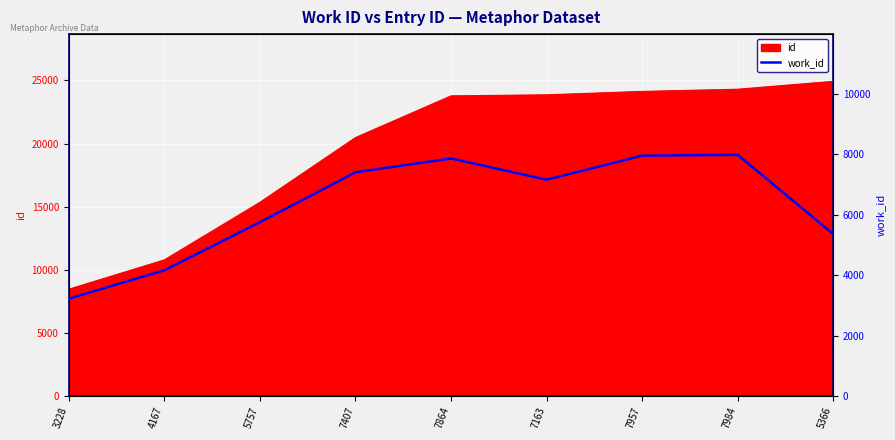

Between 7163 and 3228, which is larger?

7163